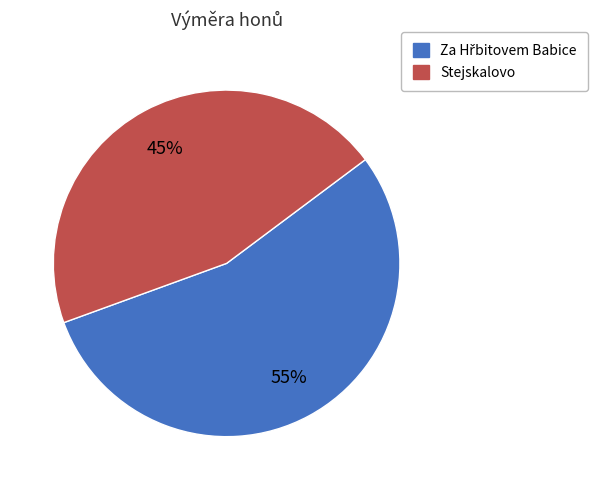

True or false: Stejskalovo accounts for 45% of the total.

True